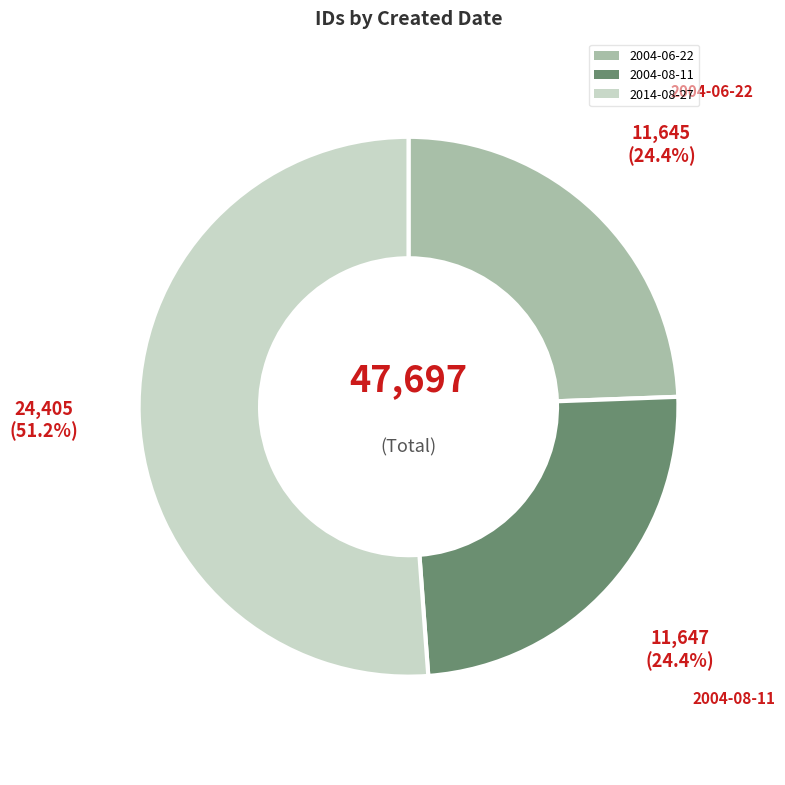

To the nearest percent, what is the combined percentage of 2014-08-27 and 2004-08-11?

76%